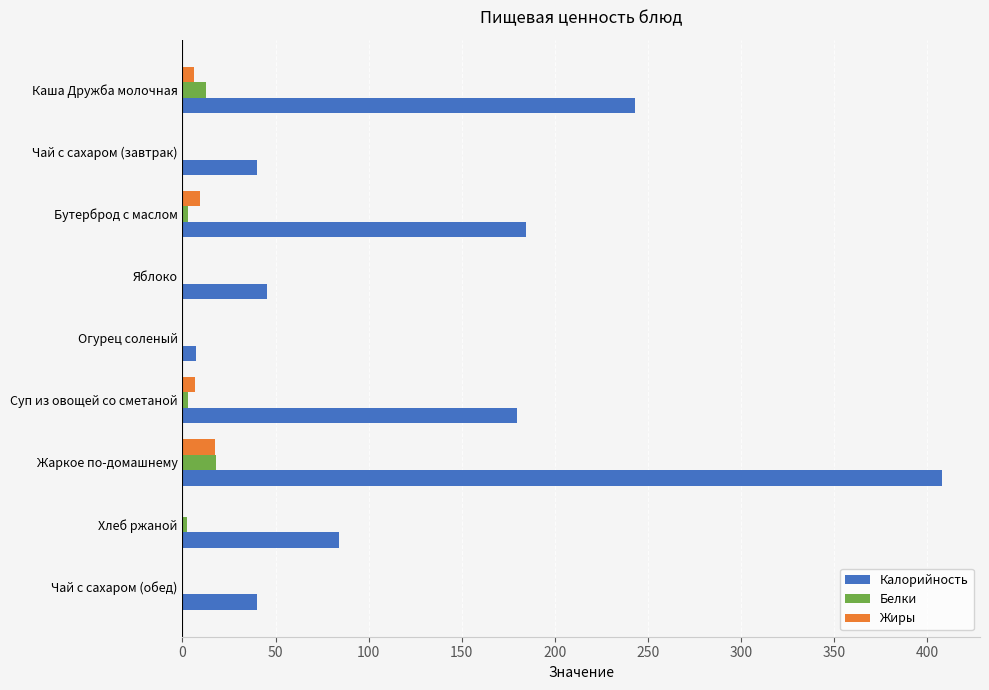

At which category is the sum across all series the highest?

Жаркое по-домашнему